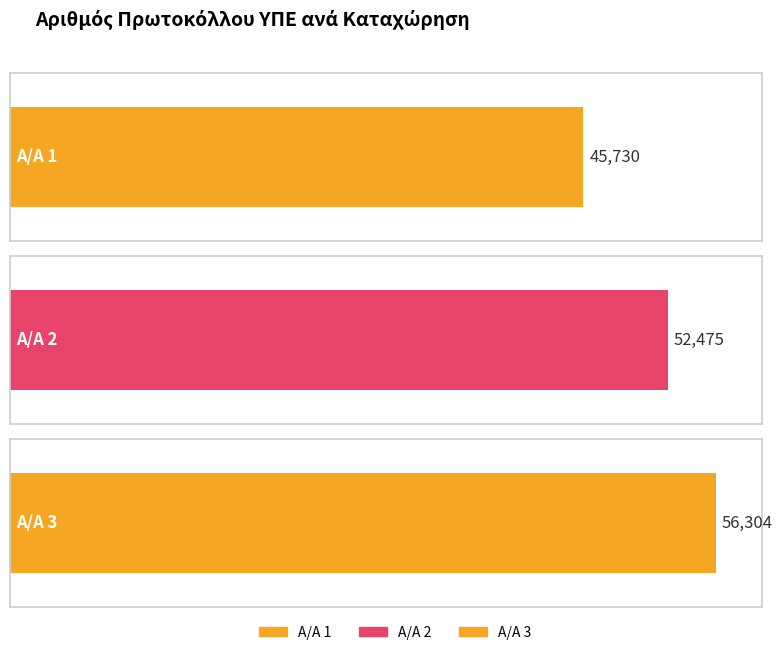

How many values exceed 52475?

1